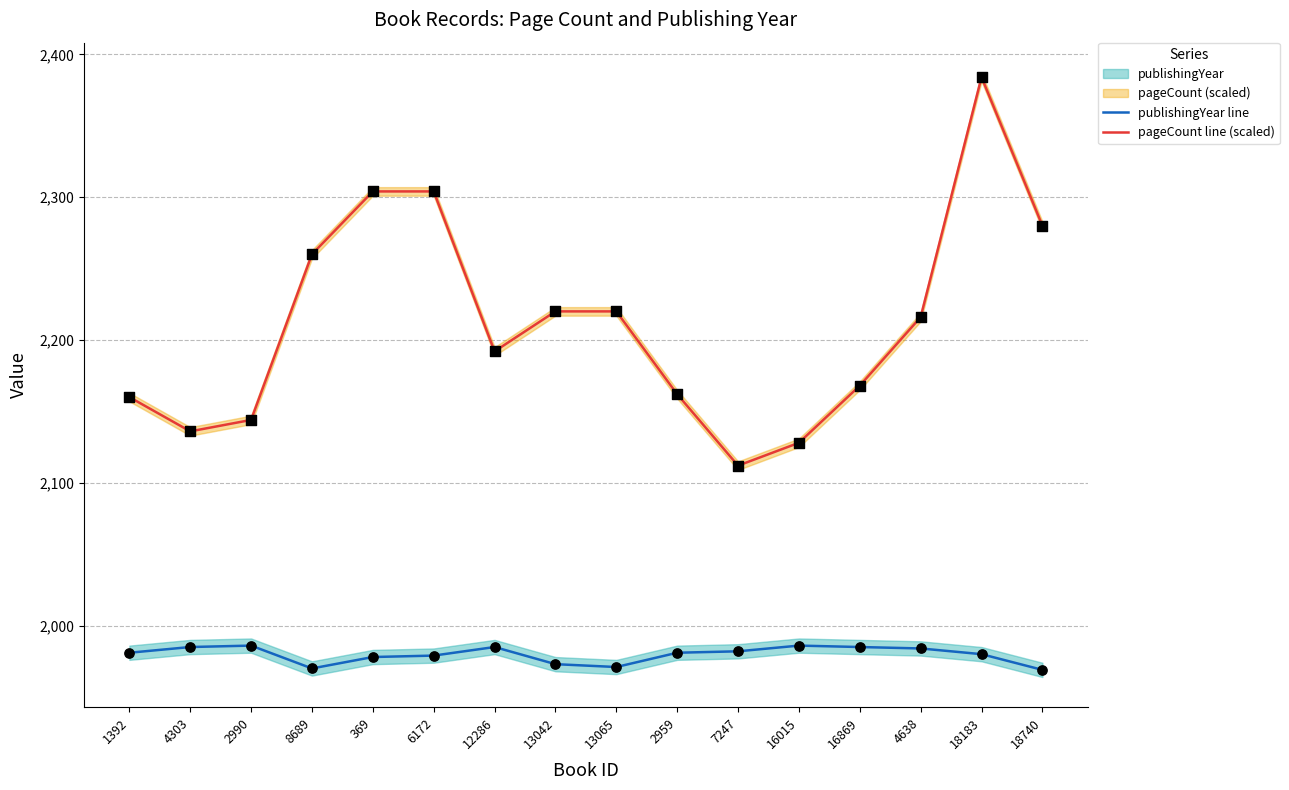

Which series contains the lowest Y value?

publishingYear line